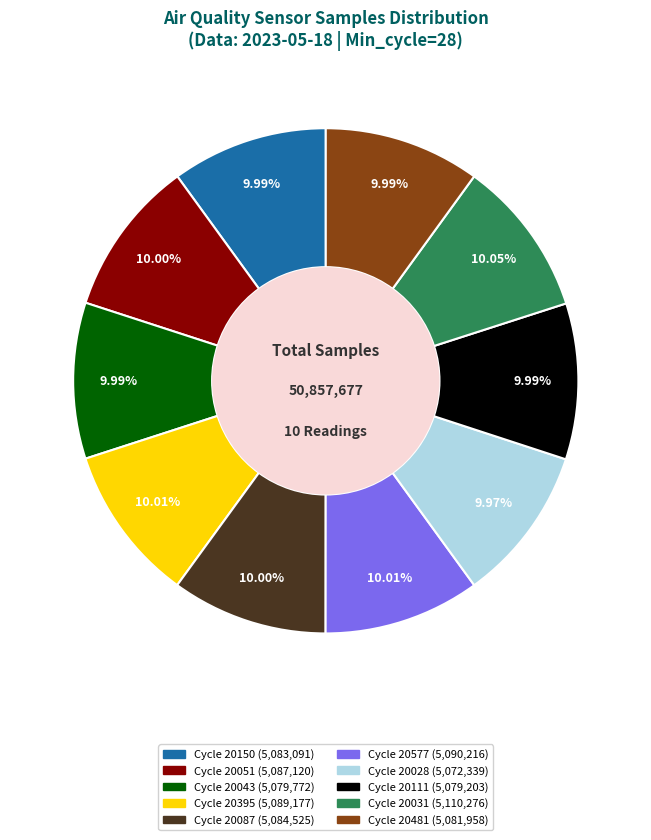

Does any single category account for the majority?

No